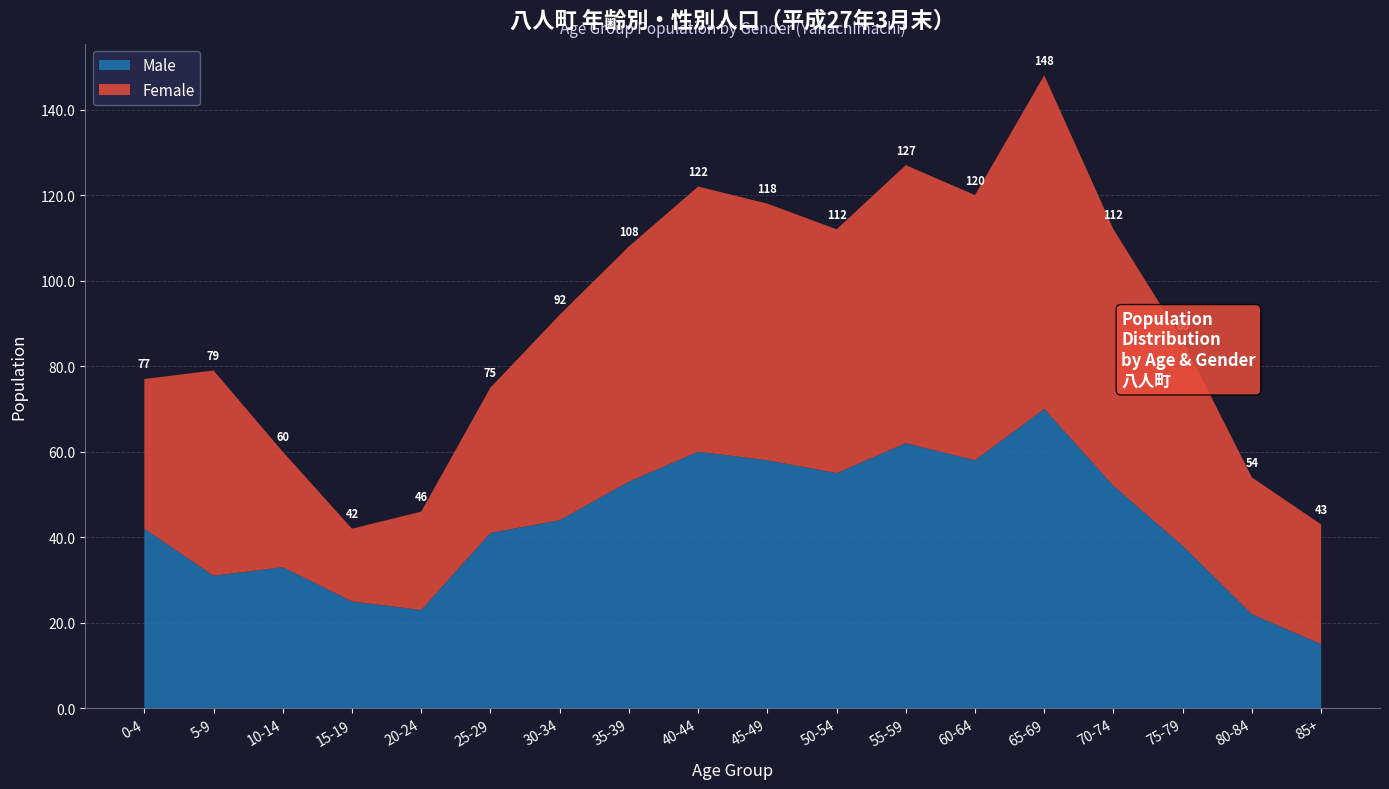

Reading left to right, what are all the values shown in this chart?

Male: 42	31	33	25	23	41	44	53	60	58	55	62	58	70	52	38	22	15
Female: 35	48	27	17	23	34	48	55	62	60	57	65	62	78	60	48	32	28